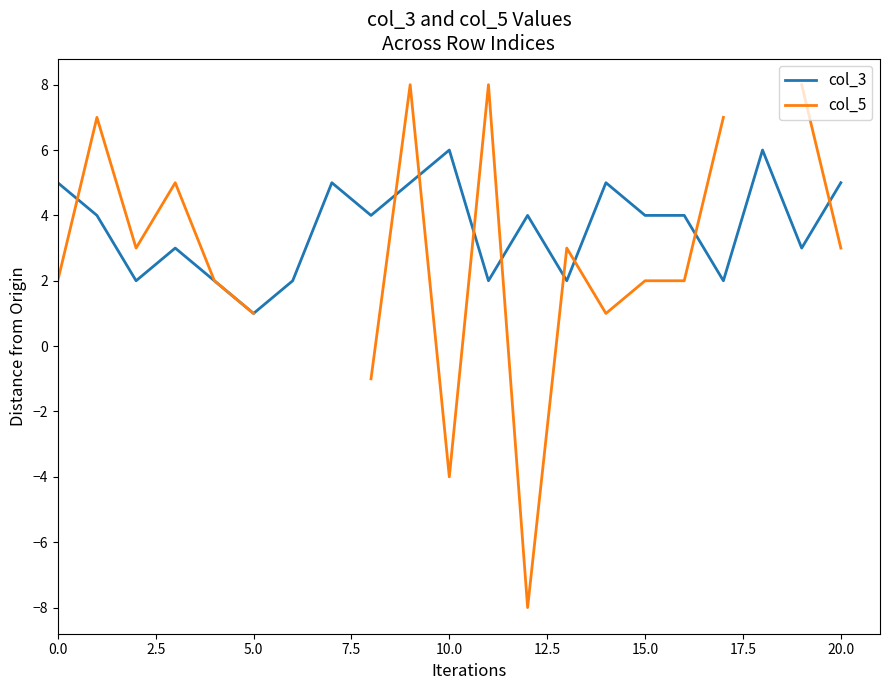

How many values in the col_3 series exceed 4?

7